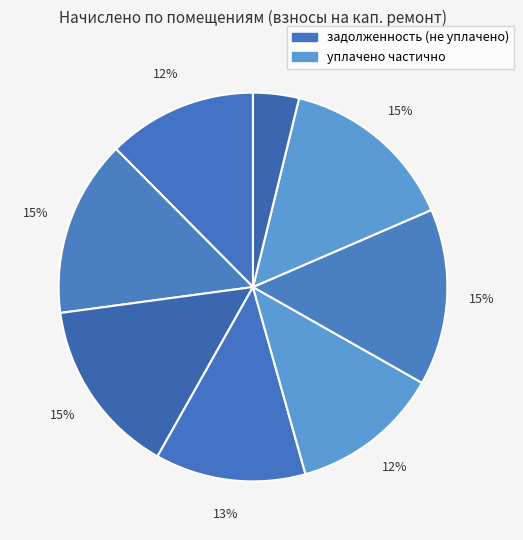

Which category has the smallest portion of the pie?

8